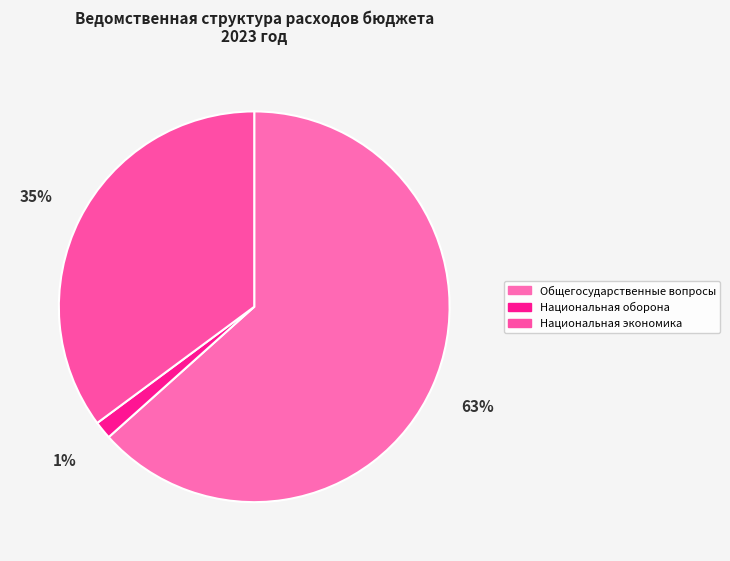

The Общегосударственные вопросы slice represents 63% of the pie. True or false?

True